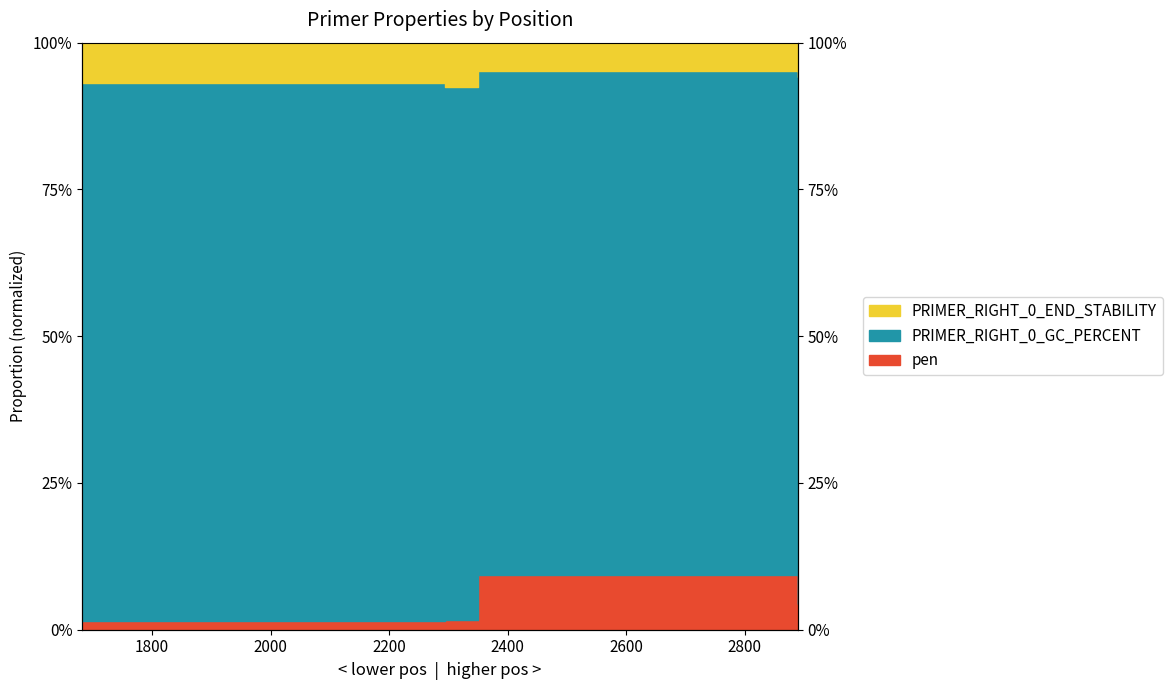

List the labels in order of PRIMER_RIGHT_0_END_STABILITY value, smallest first.

2294, 1682, 2890, 2350